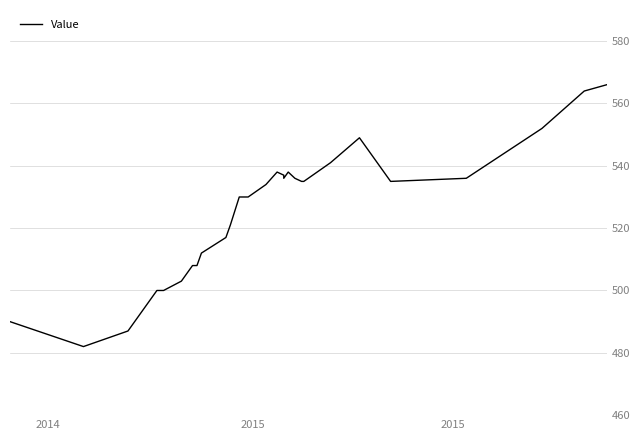

How many lines are shown in the chart?

1